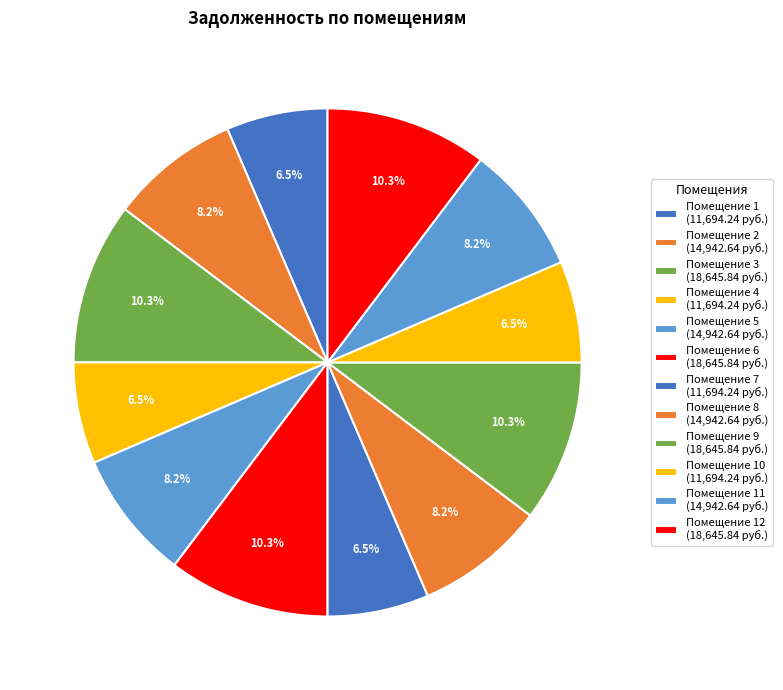

How many segments does this pie chart have?

12